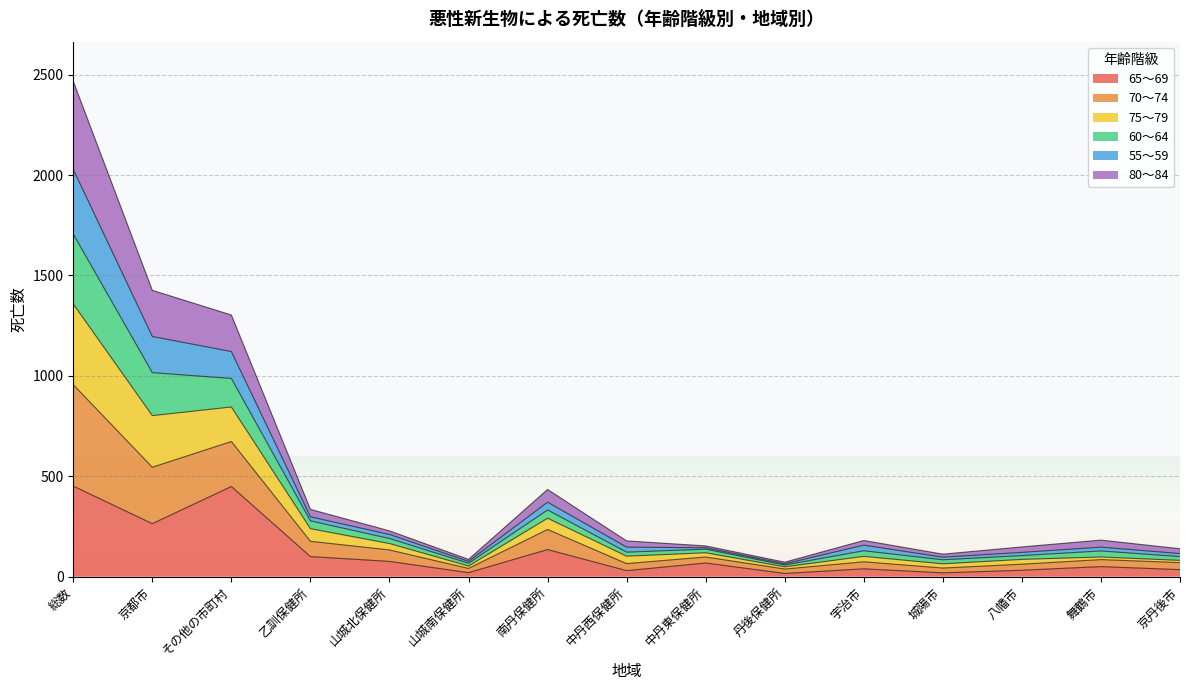

Is it true that 80～84 equals 32 at 城陽市?

False